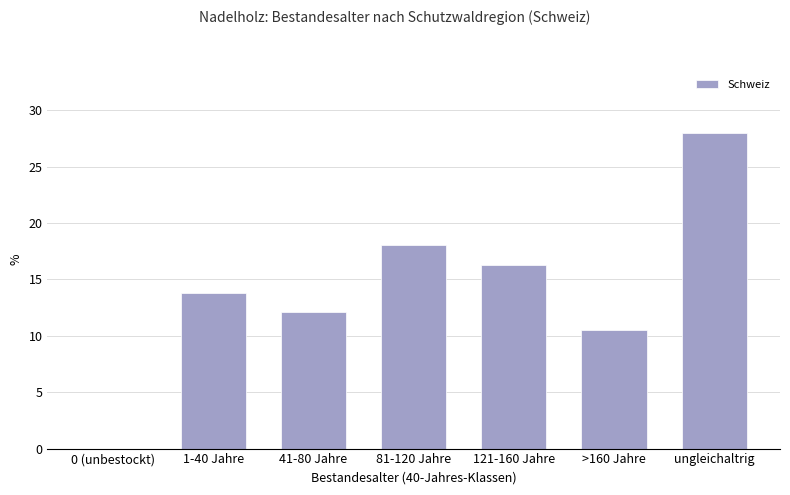

What is the sum of the values at 41-80 Jahre and >160 Jahre?

22.6